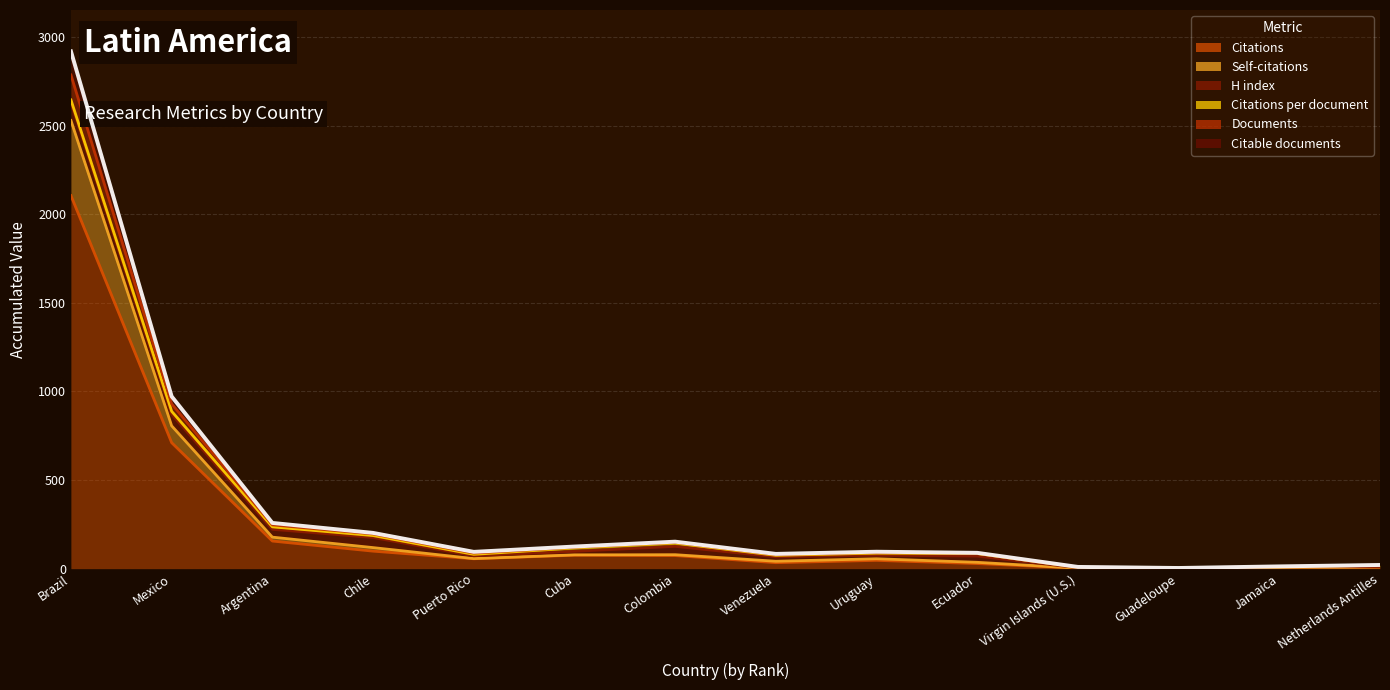

In Citations, how many points are higher than both neighbors (excluding endpoints)?

2